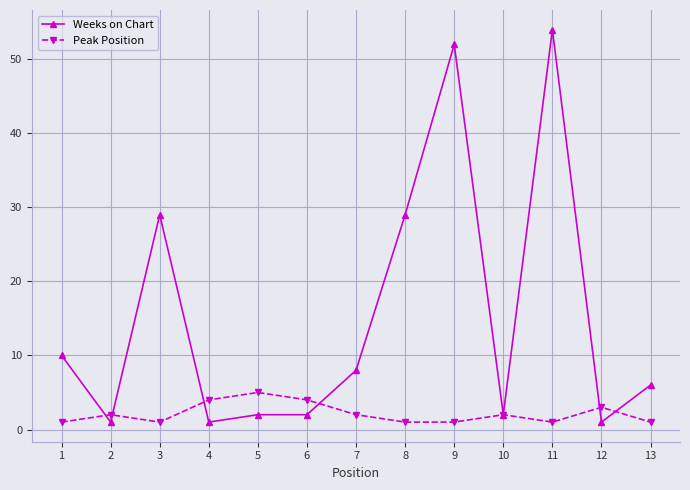

After their last crossing, which series has the higher values: Weeks on Chart or Peak Position?

Weeks on Chart